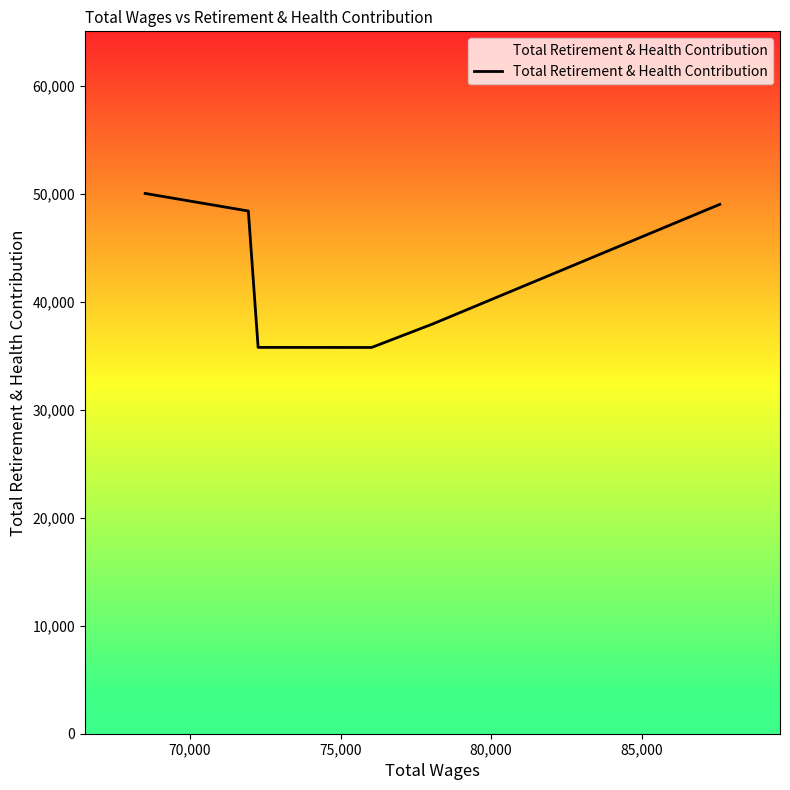

What is the sum of all values?

256928